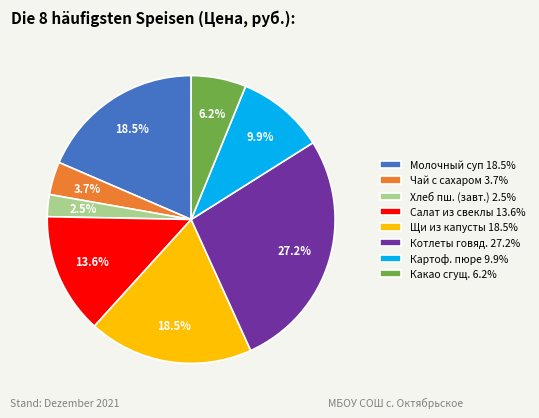

Is there a majority slice in this chart?

No